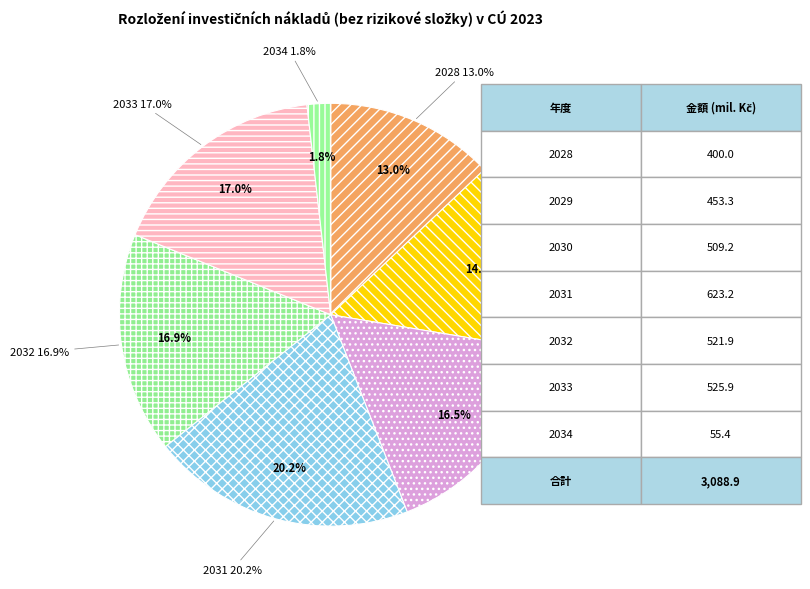

To the nearest percent, what is the combined percentage of 2033 and 2032?

34%